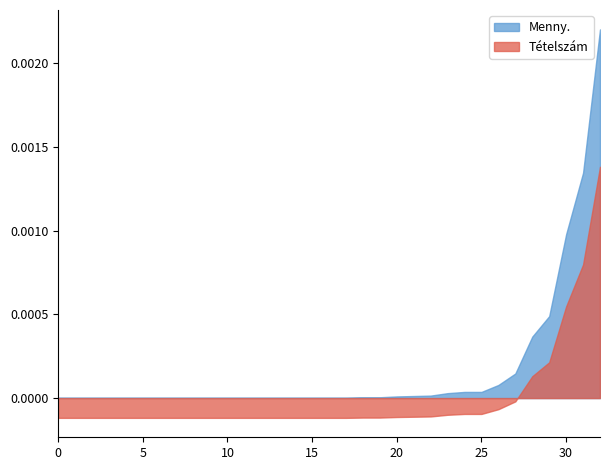

Which series has the widest spread of values?

Menny.